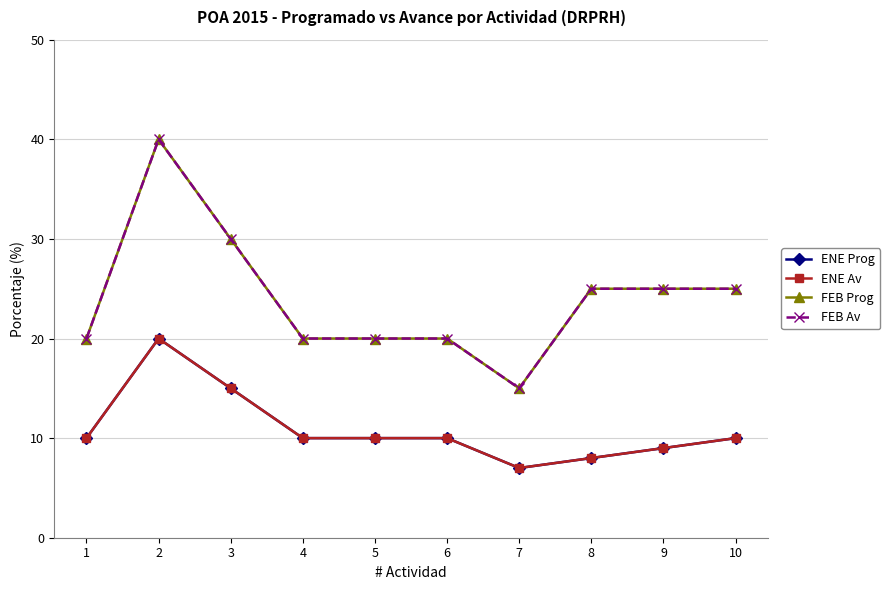

True or false: FEB Prog and ENE Av intersect in this chart.

False